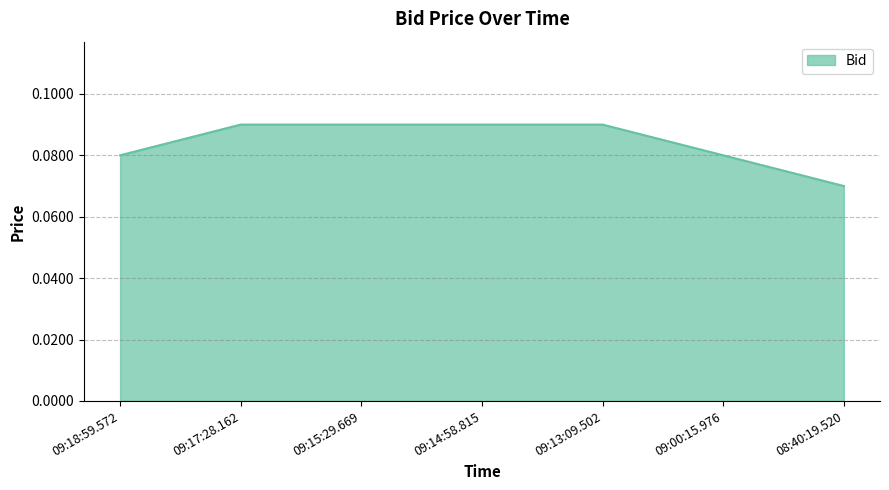

True or false: the data shows 0.0 at 08:40:19.520.

False